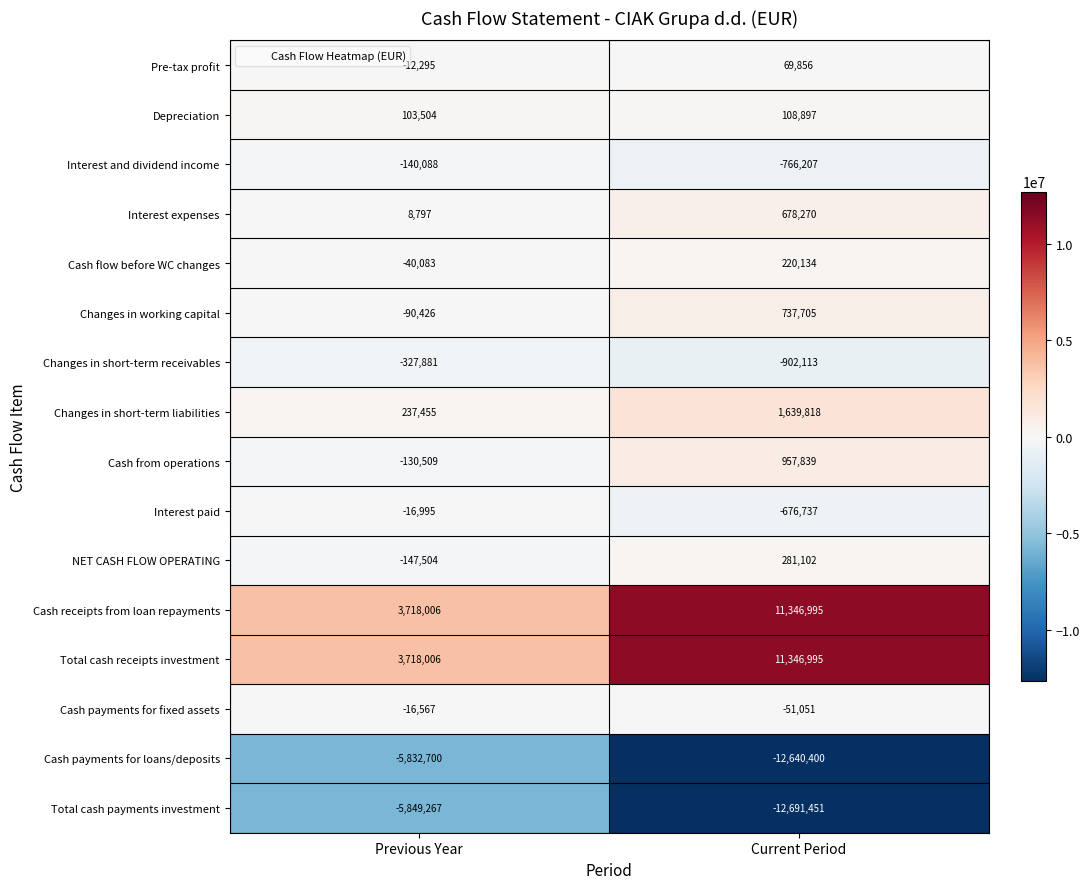

What is the difference between the Cash payments for loans/deposits values at Previous Year and Current Period?

6807700